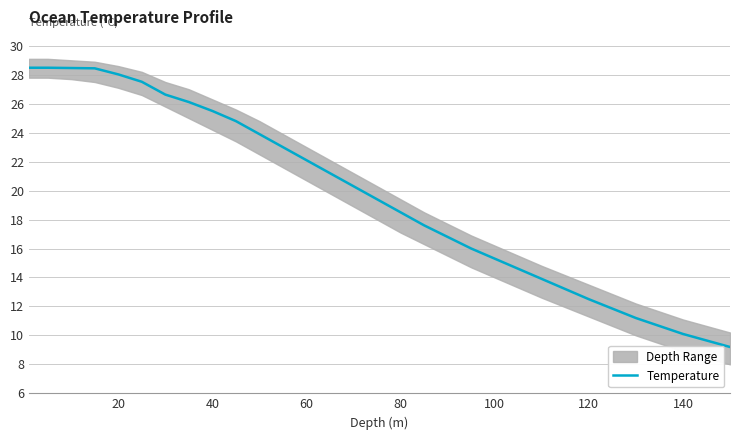

What is the minimum value for Temperature?

9.2